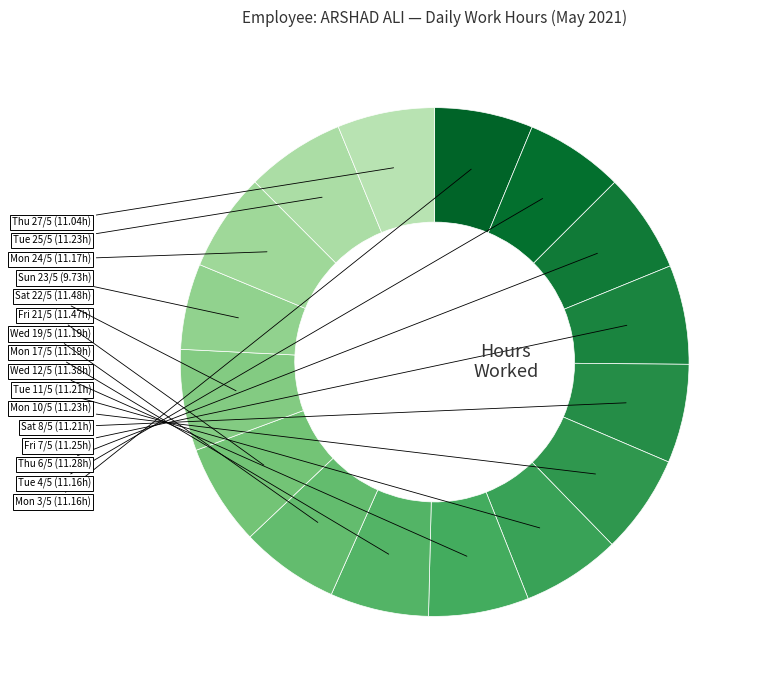

How many segments does this pie chart have?

16